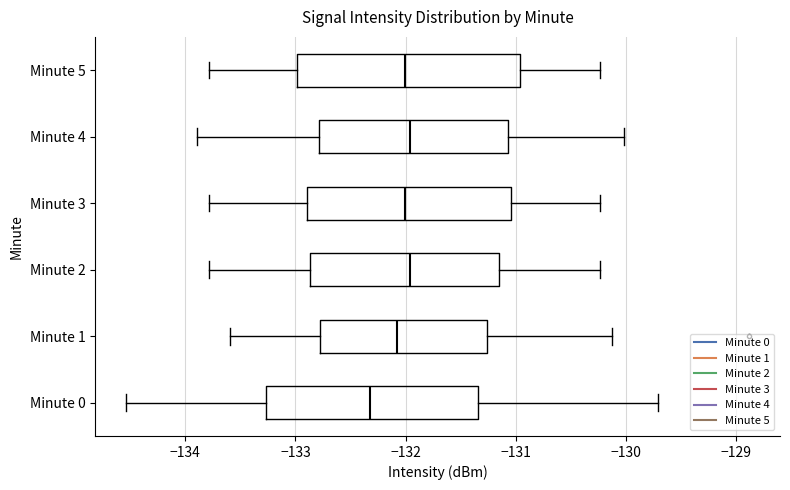

Reading bottom to top, transcribe this box plot: for each box, give where its median line is, the range the box spans, and where its two whiskers end, as read against the x-axis. The values are not printed on the chart, so give them approximately, as read against the axis.

Minute 0: median -132.3, box -133.3 to -131.3, whiskers -134.5 to -129.7
Minute 1: median -132.1, box -132.8 to -131.3, whiskers -133.6 to -130.1
Minute 2: median -132.0, box -132.9 to -131.2, whiskers -133.8 to -130.2
Minute 3: median -132.0, box -132.9 to -131.0, whiskers -133.8 to -130.2
Minute 4: median -132.0, box -132.8 to -131.1, whiskers -133.9 to -130.0
Minute 5: median -132.0, box -133.0 to -131.0, whiskers -133.8 to -130.2